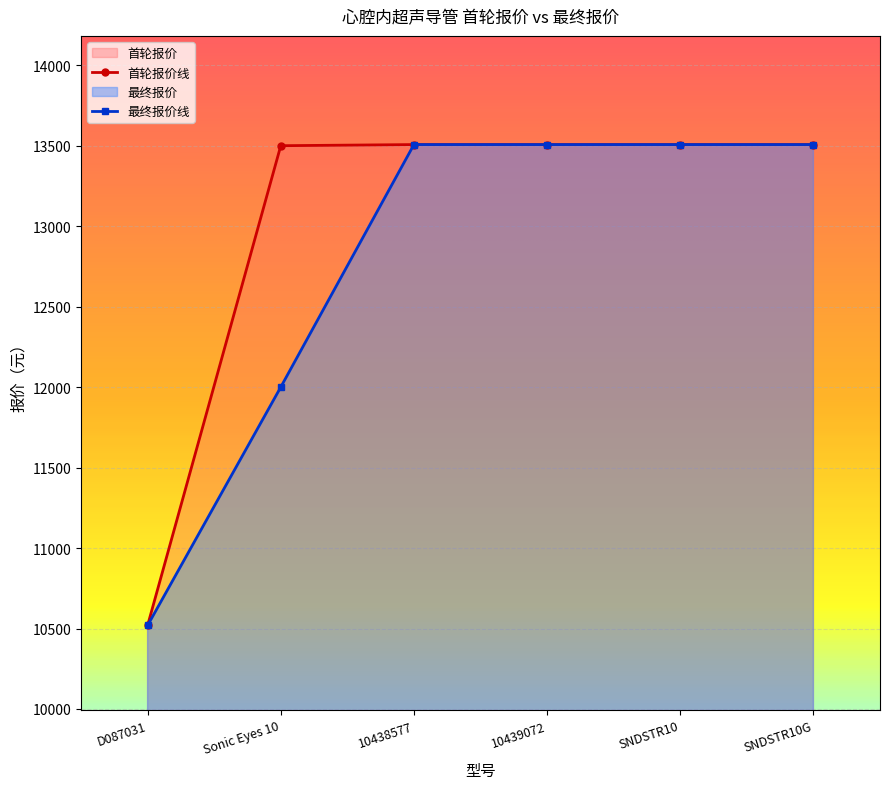

Rank the categories by value from lowest to highest.

D087031, Sonic Eyes 10, 10438577, 10439072, SNDSTR10, SNDSTR10G